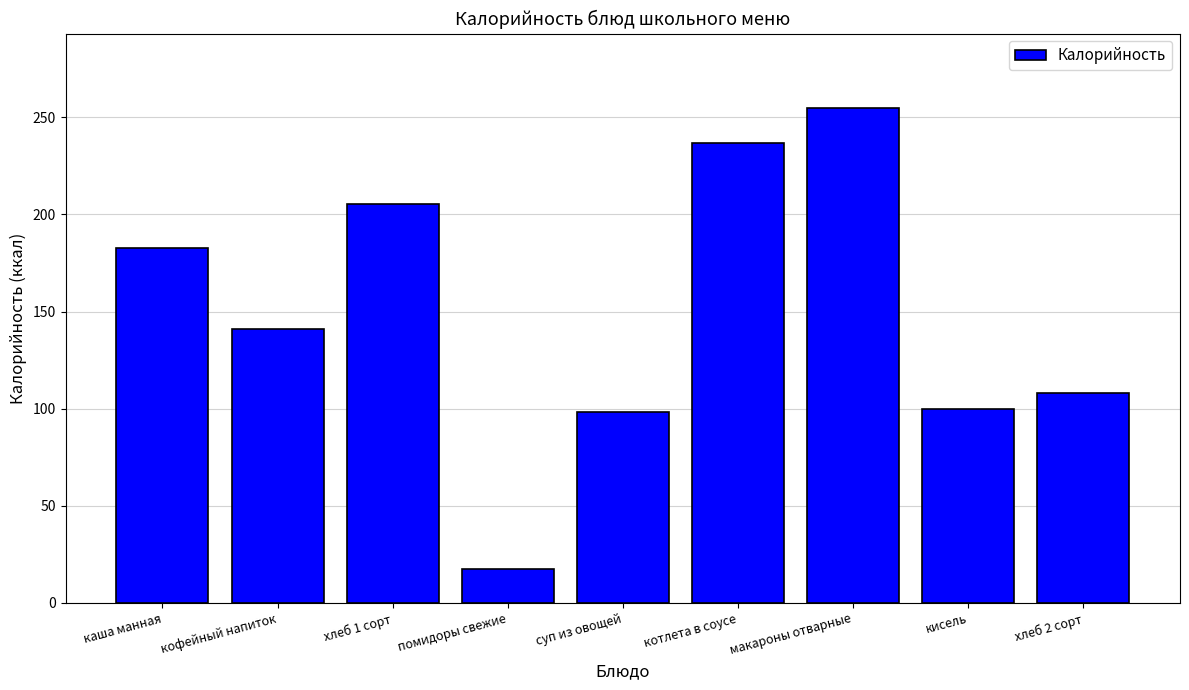

How many series are shown in this chart?

1